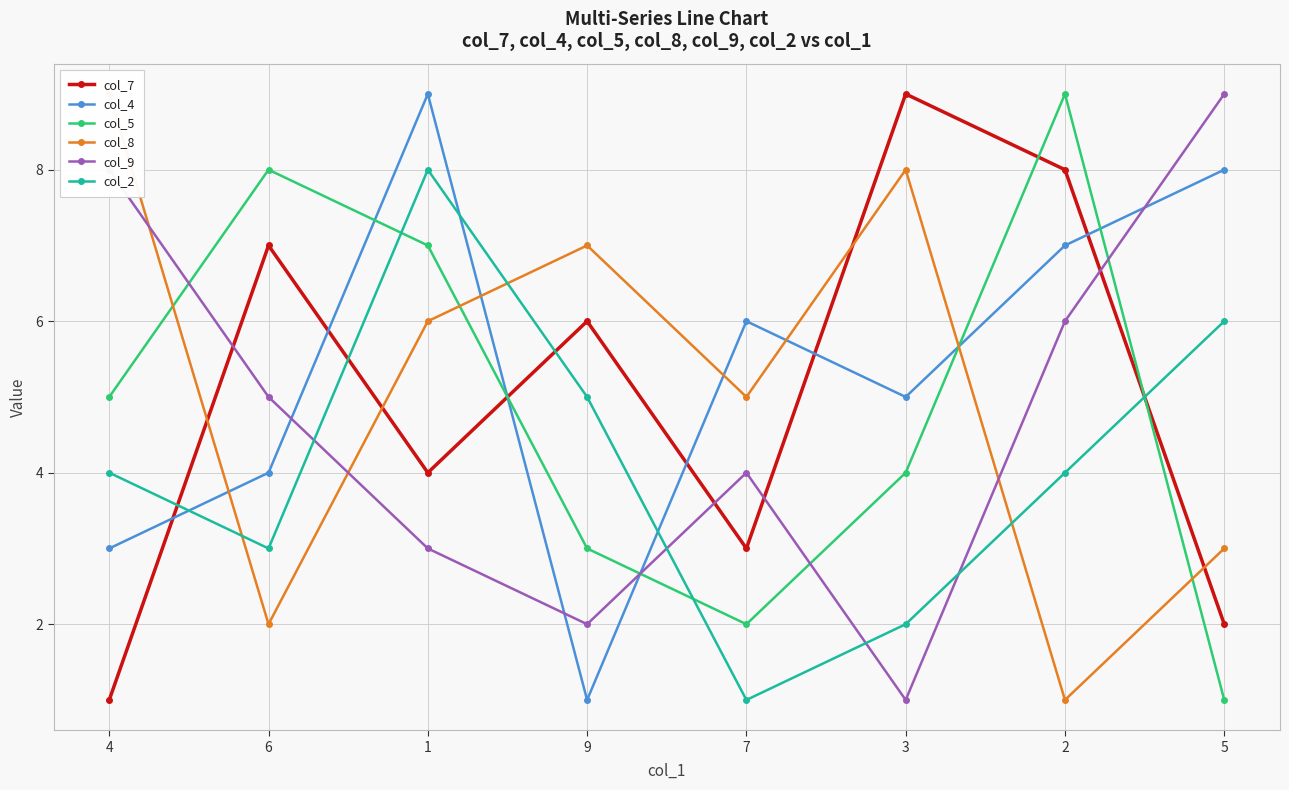

At which label is col_5 closest to 5?

4